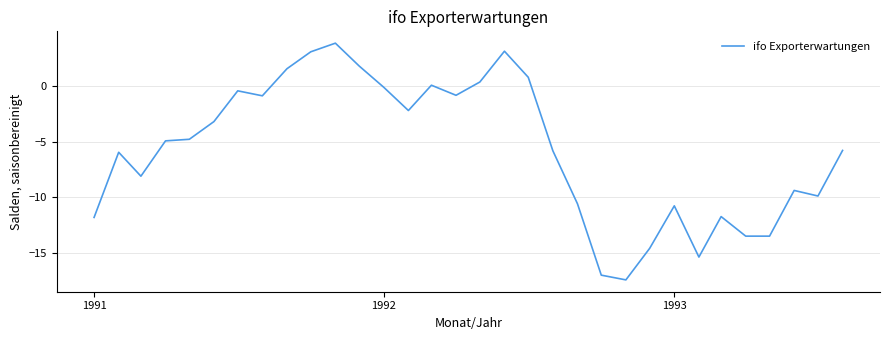

What is the difference between the maximum and minimum values?

21.2